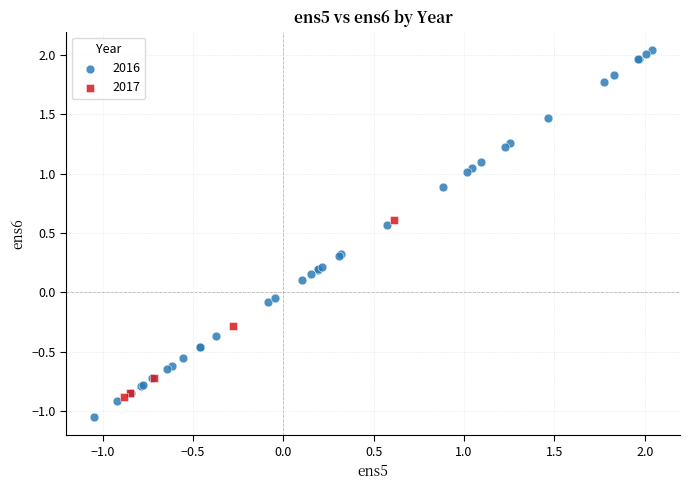

Which series reaches the minimum Y coordinate?

2016